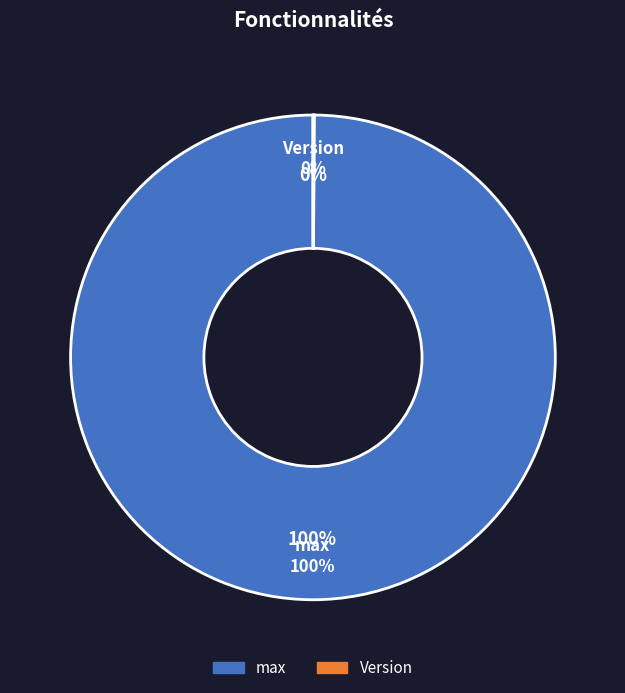

True or false: max accounts for 100% of the total.

True